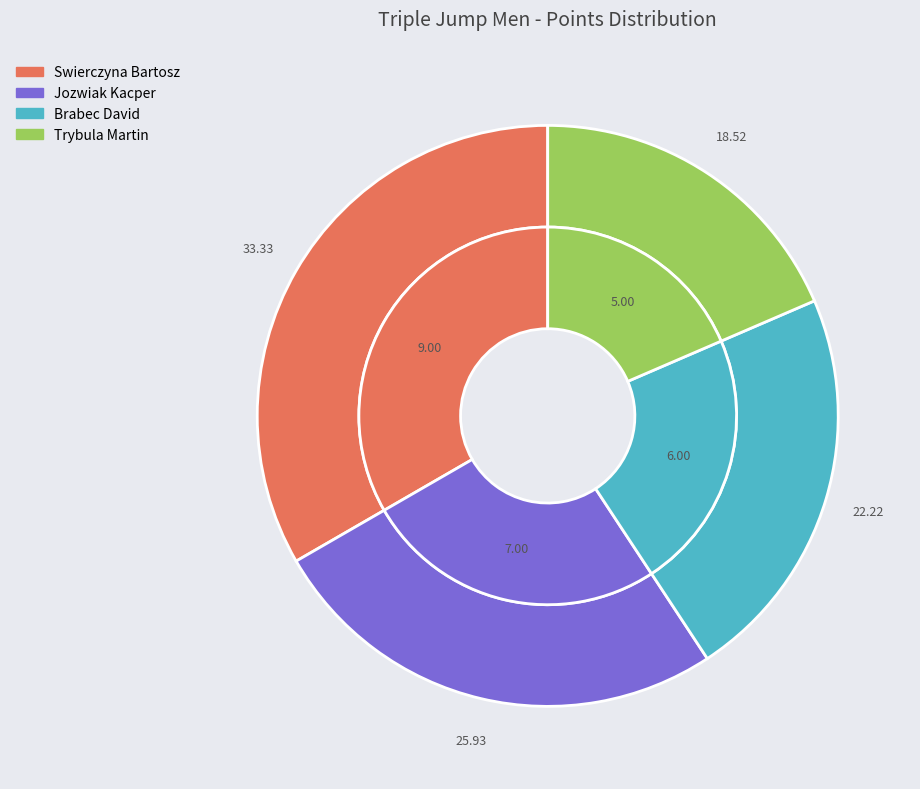

True or false: Brabec David accounts for 22% of the total.

True